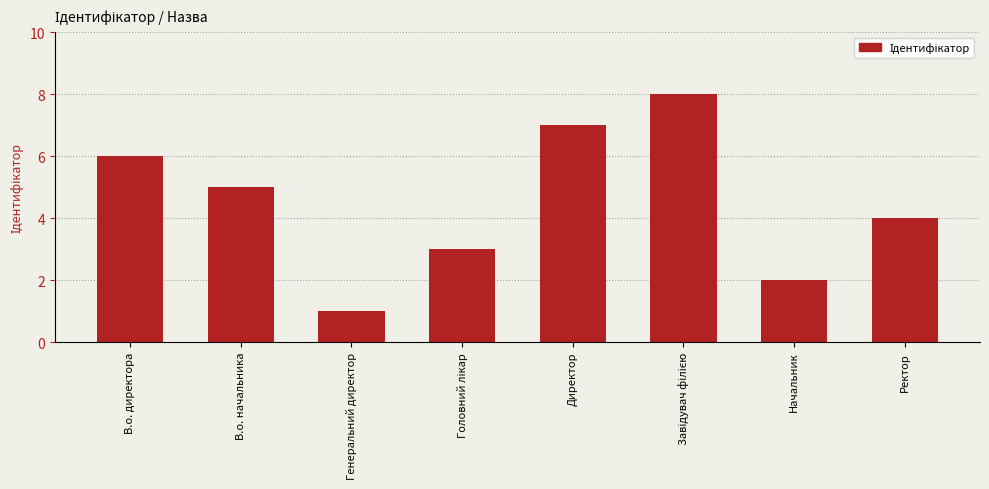

True or false: the data shows 0 at Генеральний директор.

False